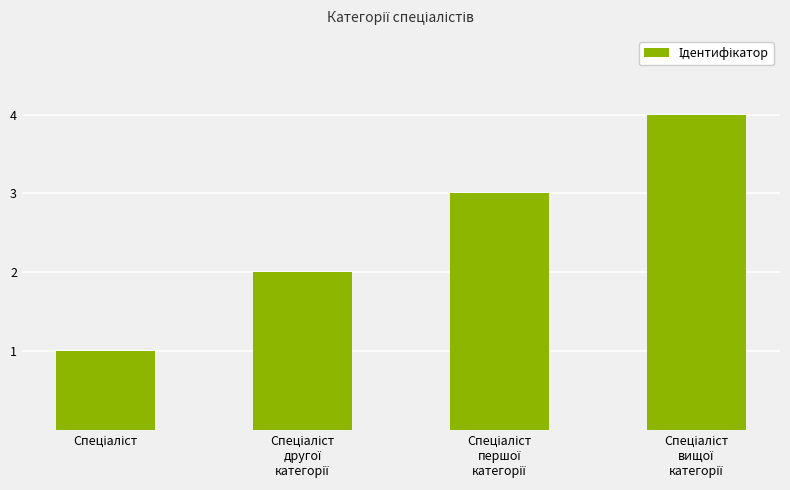

What is the difference between the maximum and minimum values?

3